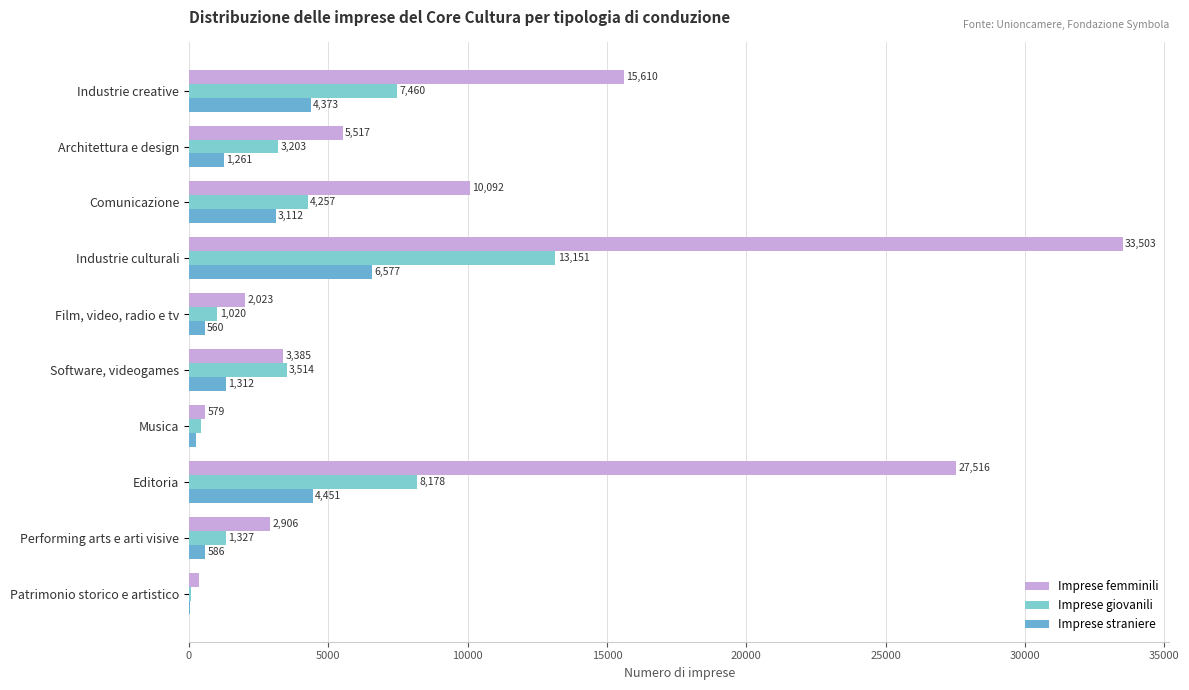

What is the average value of the Imprese giovanili series?

4260.4